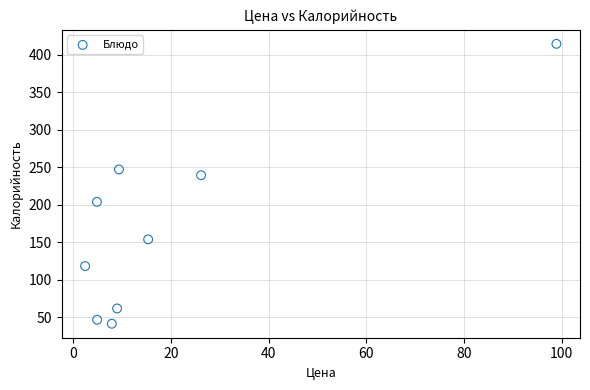

What is the average Y value?

169.8